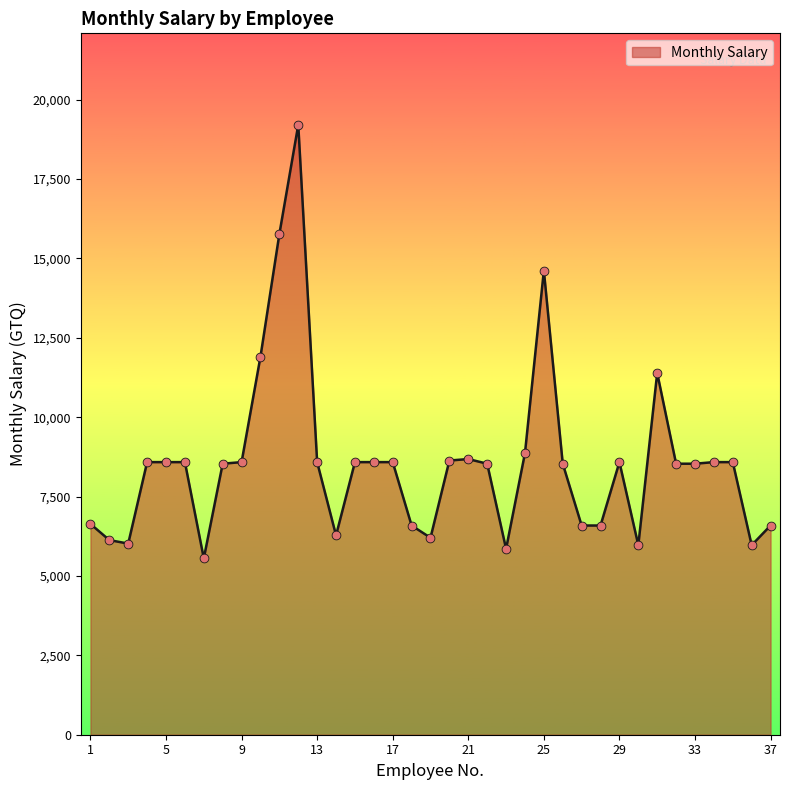

What is the difference between the maximum and minimum values?

13653.6